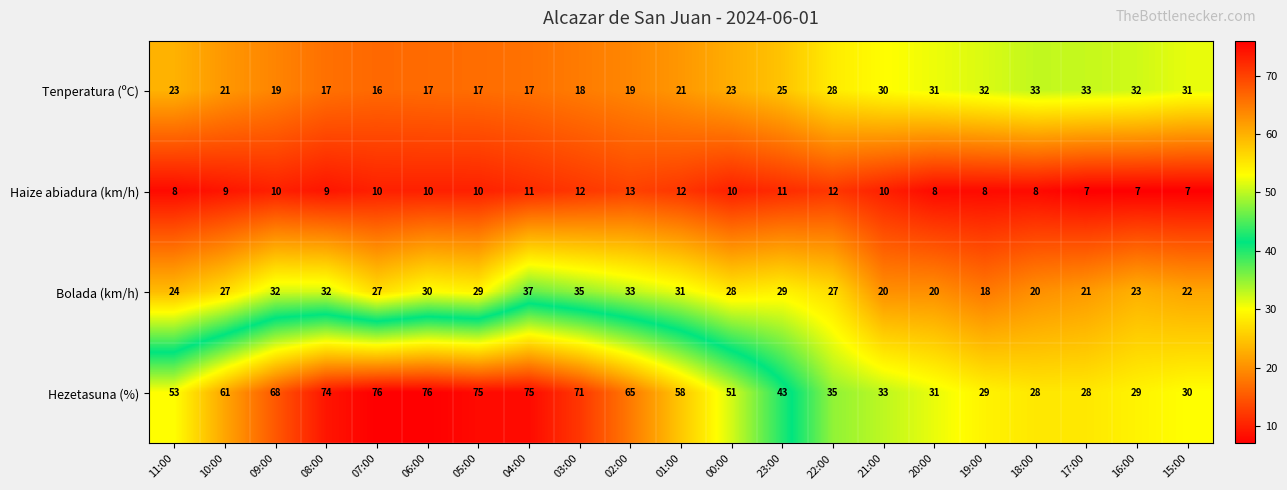

What is the difference between the maximum and minimum values in the Tenperatura (ºC) series?

17